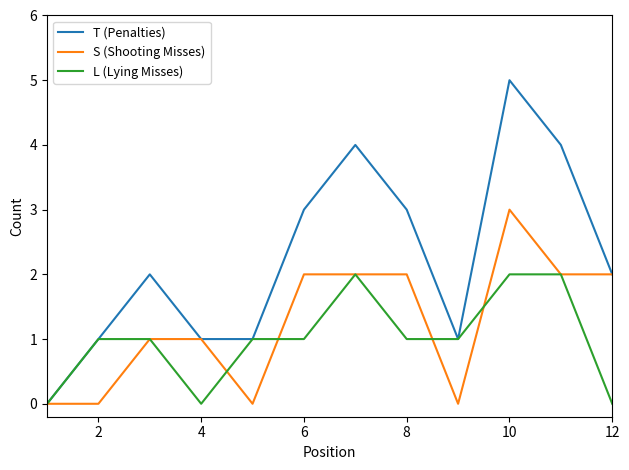

Which series has the widest spread of values?

T (Penalties)